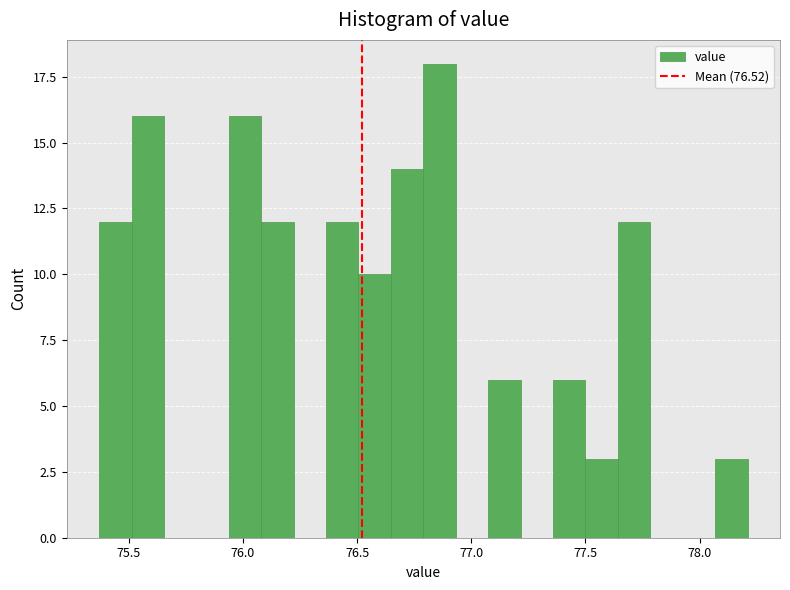

Around what value on the x-axis is the tallest bar? Give the approximate position of its centre, as read against the axis.

76.85